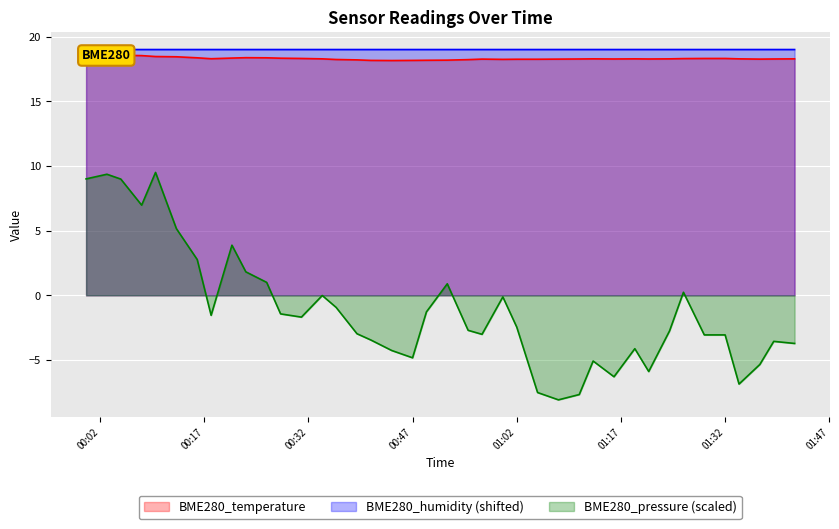

What is the sum of all BME280_pressure_norm values?

-44.2